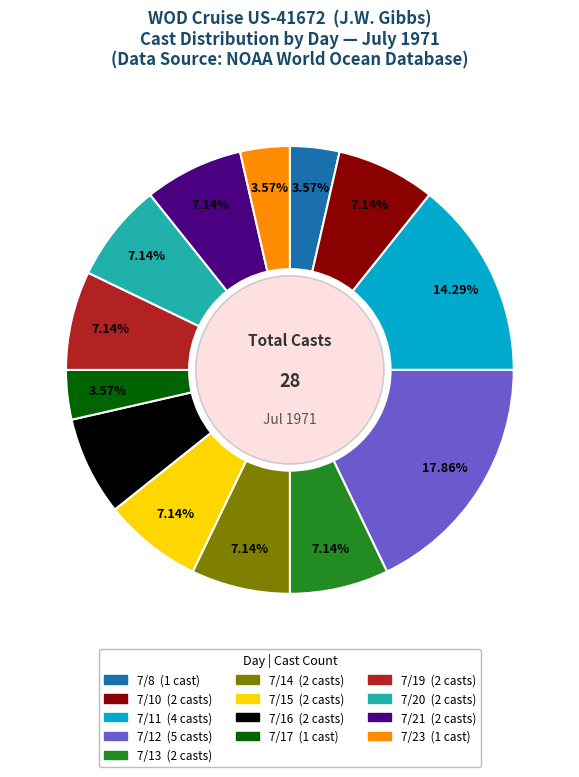

Is there any slice that represents more than half of the pie?

No